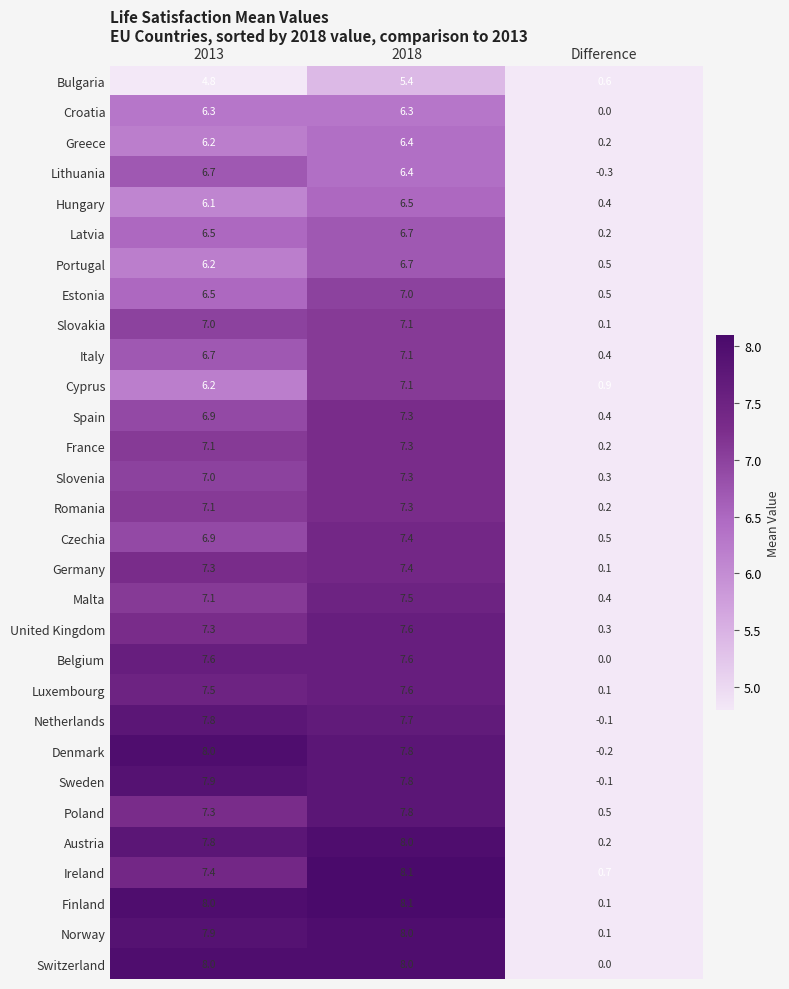

Rank the categories by Slovakia value from highest to lowest.

2018, 2013, Difference